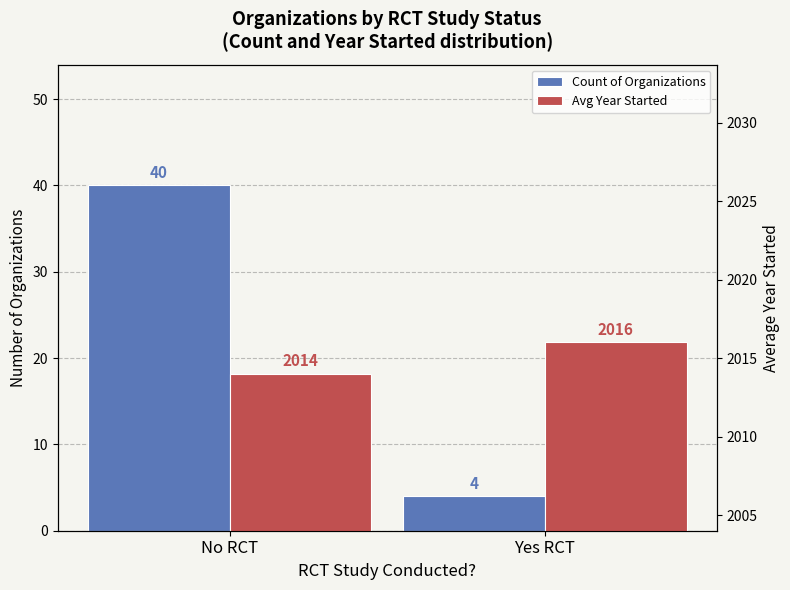

How many Count of Organizations values are between 4 and 40?

2